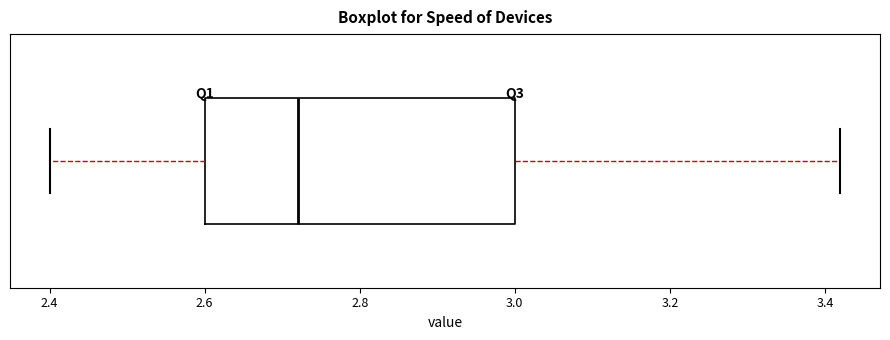

Transcribe this box plot: give where the median line is, the range the box spans, and where the two whiskers end, as read against the x-axis. The values are not printed on the chart, so give them approximately, as read against the axis.

median 2.72, box 2.60 to 3.00, whiskers 2.40 to 3.42